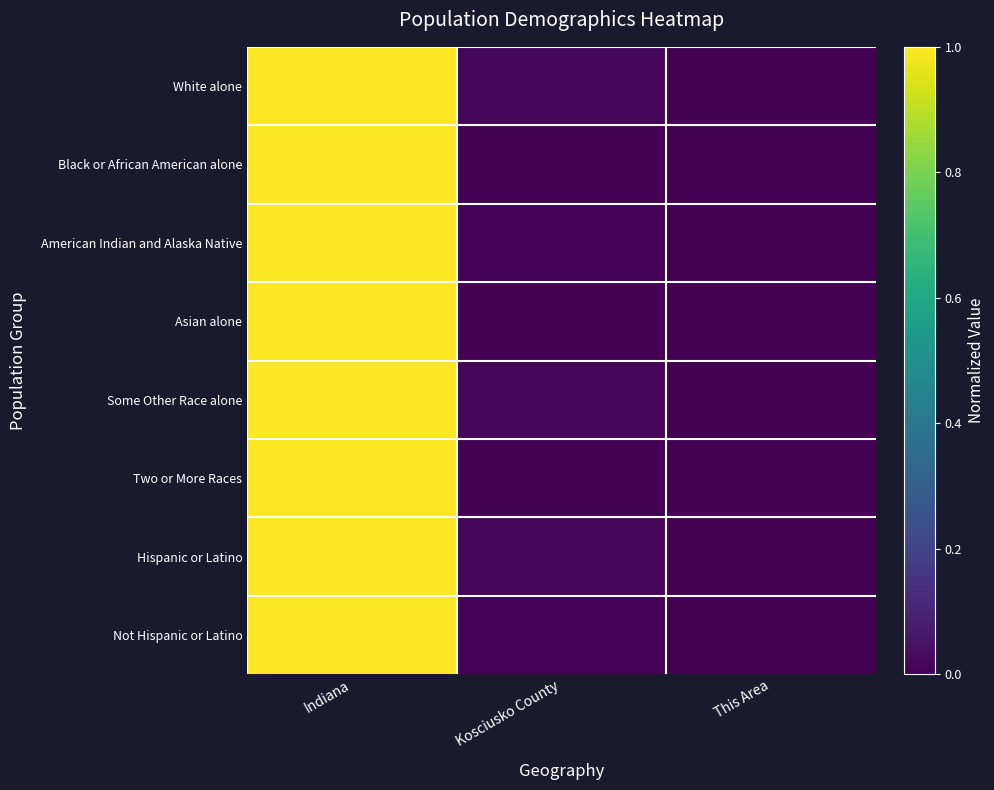

Reading left to right, extract all data points from this chart.

White alone: Indiana=1.0	Kosciusko County=0.0	This Area=0.0
Black or African American alone: Indiana=1.0	Kosciusko County=0.0	This Area=0.0
American Indian and Alaska Native: Indiana=1.0	Kosciusko County=0.0	This Area=0.0
Asian alone: Indiana=1.0	Kosciusko County=0.0	This Area=0.0
Some Other Race alone: Indiana=1.0	Kosciusko County=0.0	This Area=0.0
Two or More Races: Indiana=1.0	Kosciusko County=0.0	This Area=0.0
Hispanic or Latino: Indiana=1.0	Kosciusko County=0.0	This Area=0.0
Not Hispanic or Latino: Indiana=1.0	Kosciusko County=0.0	This Area=0.0